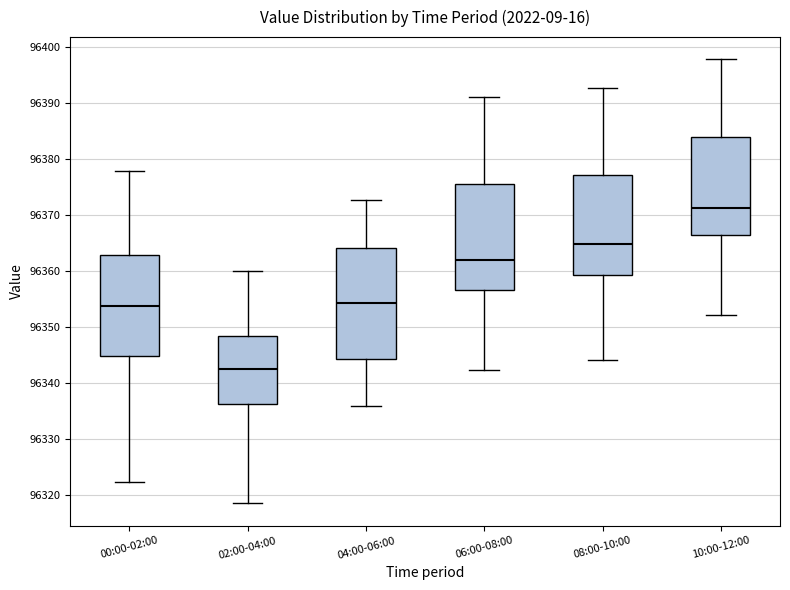

Where does the median line of the box for 00:00-02:00 sit on the y-axis? The values are not printed on the chart, so give them approximately, as read against the axis.

96354